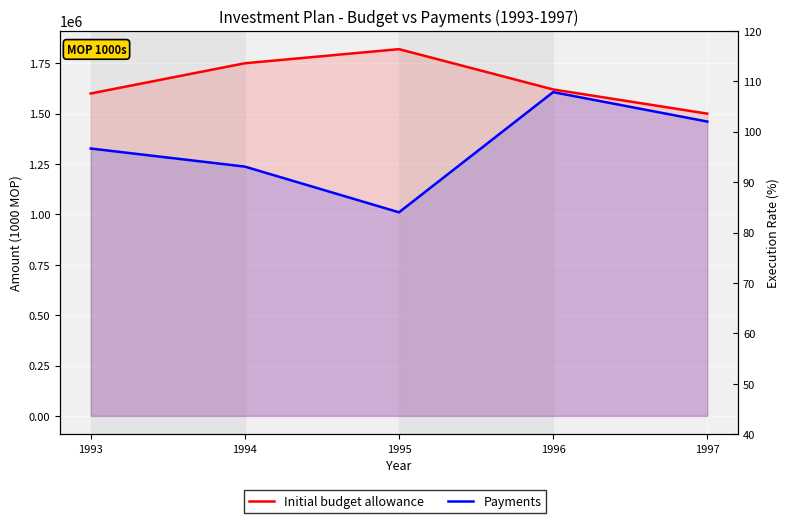

What is the difference between the highest and lowest values at 1994?

512913